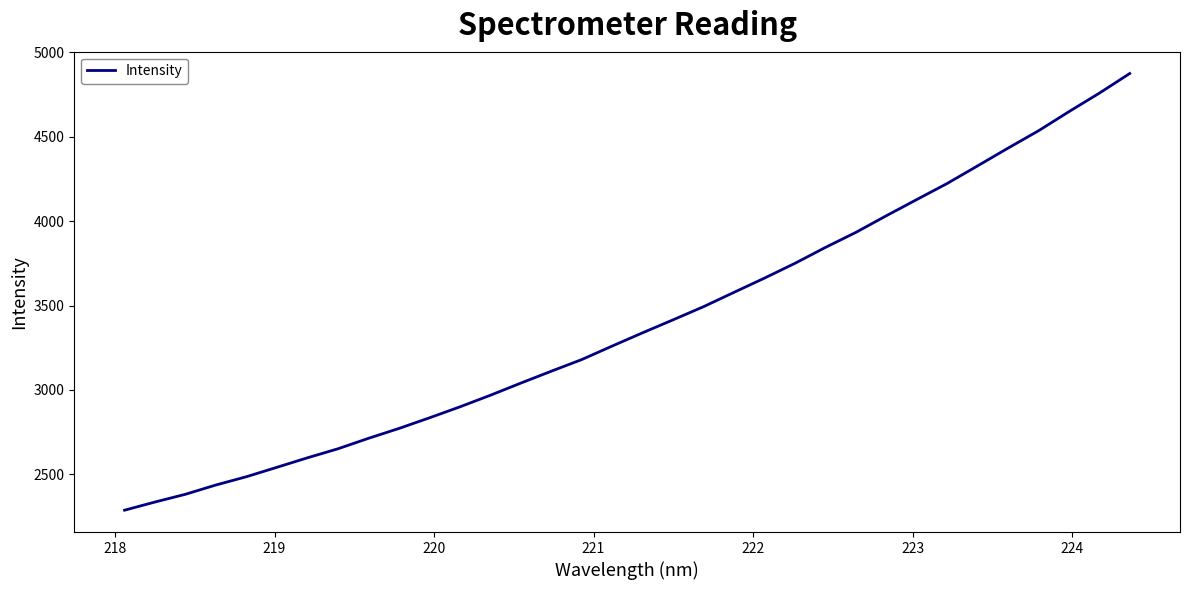

What is the maximum value shown in the chart?

4874.4